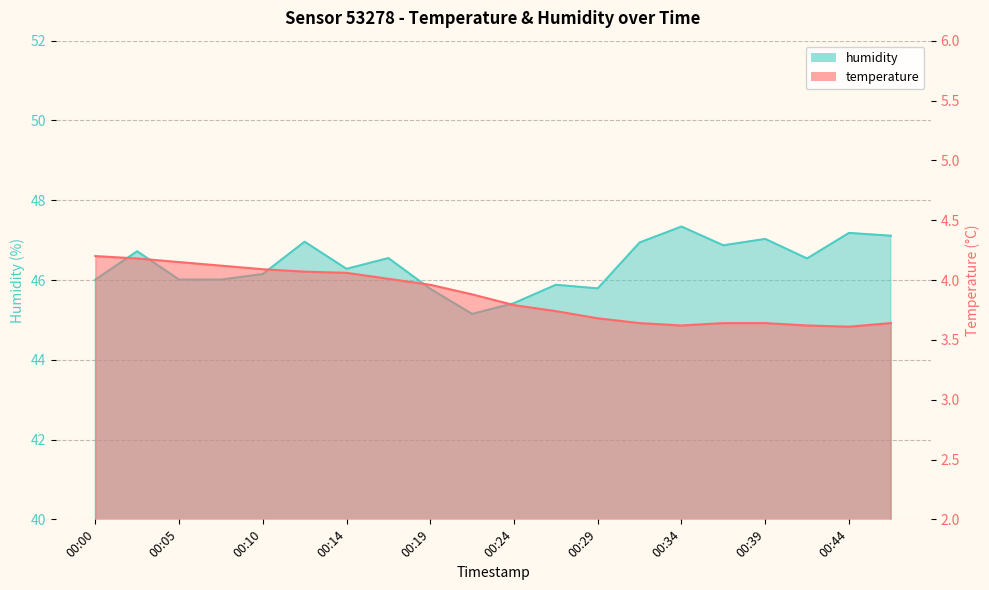

True or false: temperature has more than 2 interior local peaks.

False